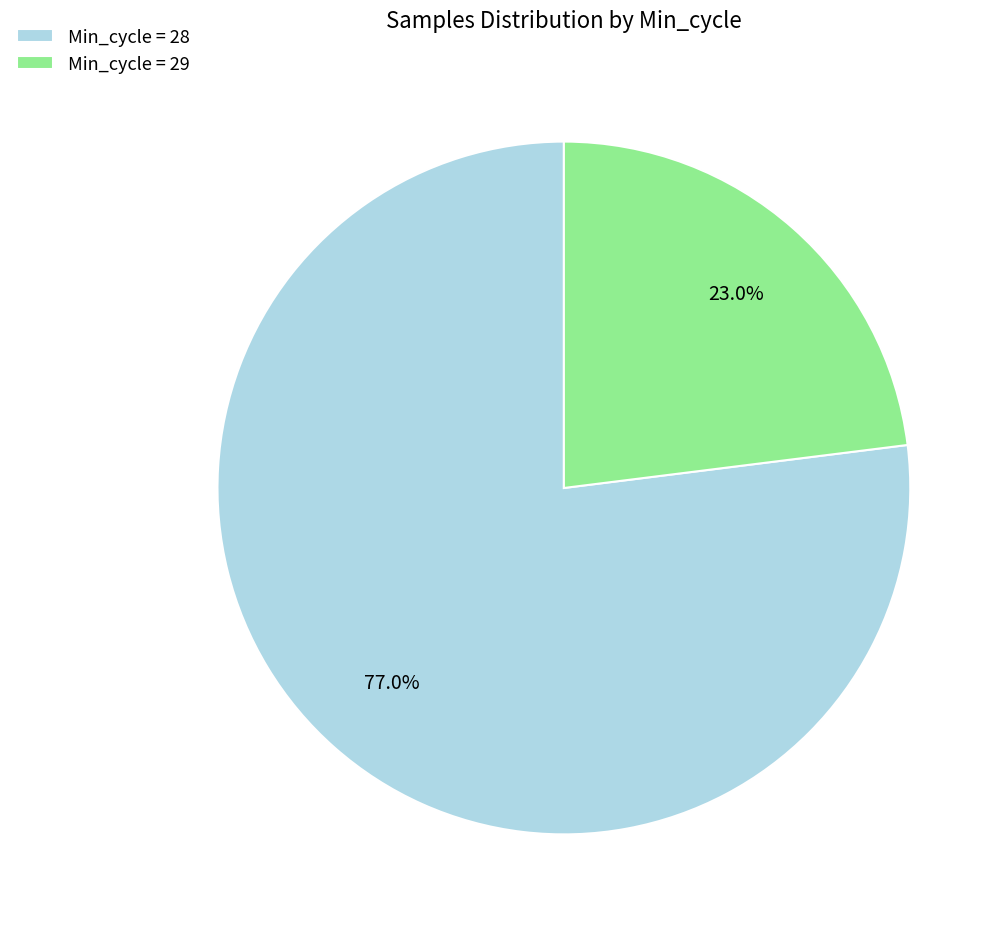

How much of the chart is everything except Min_cycle = 29?

77.0%